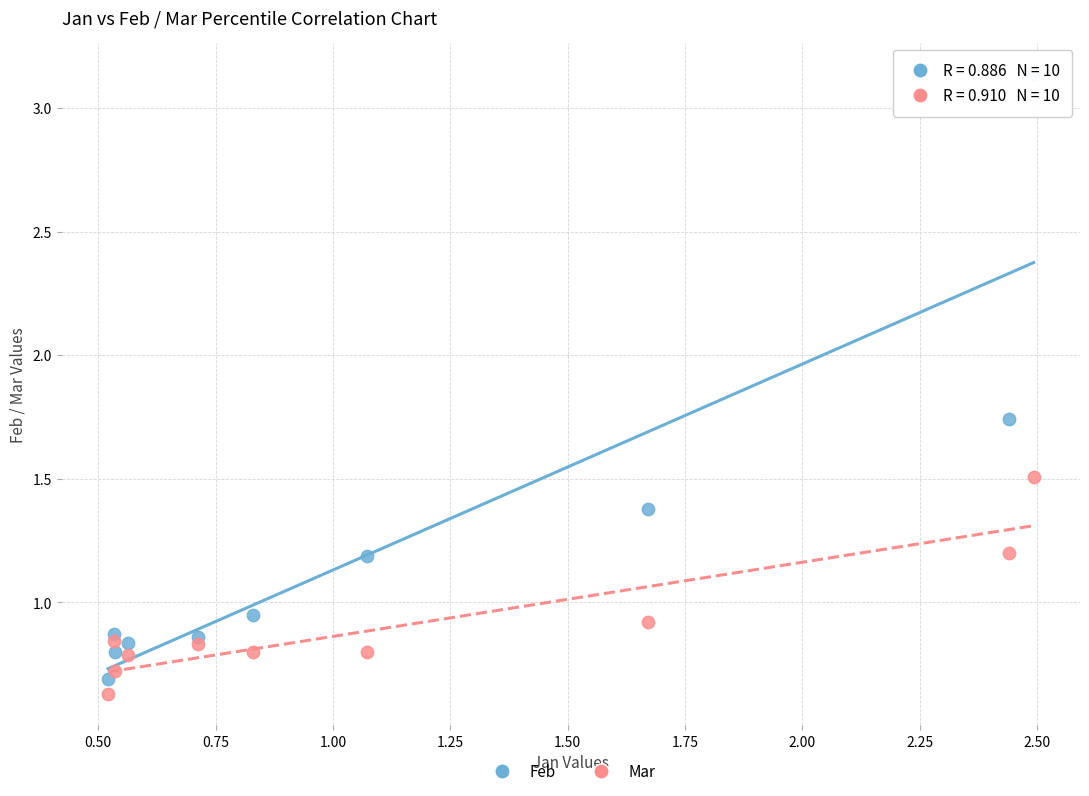

What is the X range (max minus min) for the scatter plot?

2.0